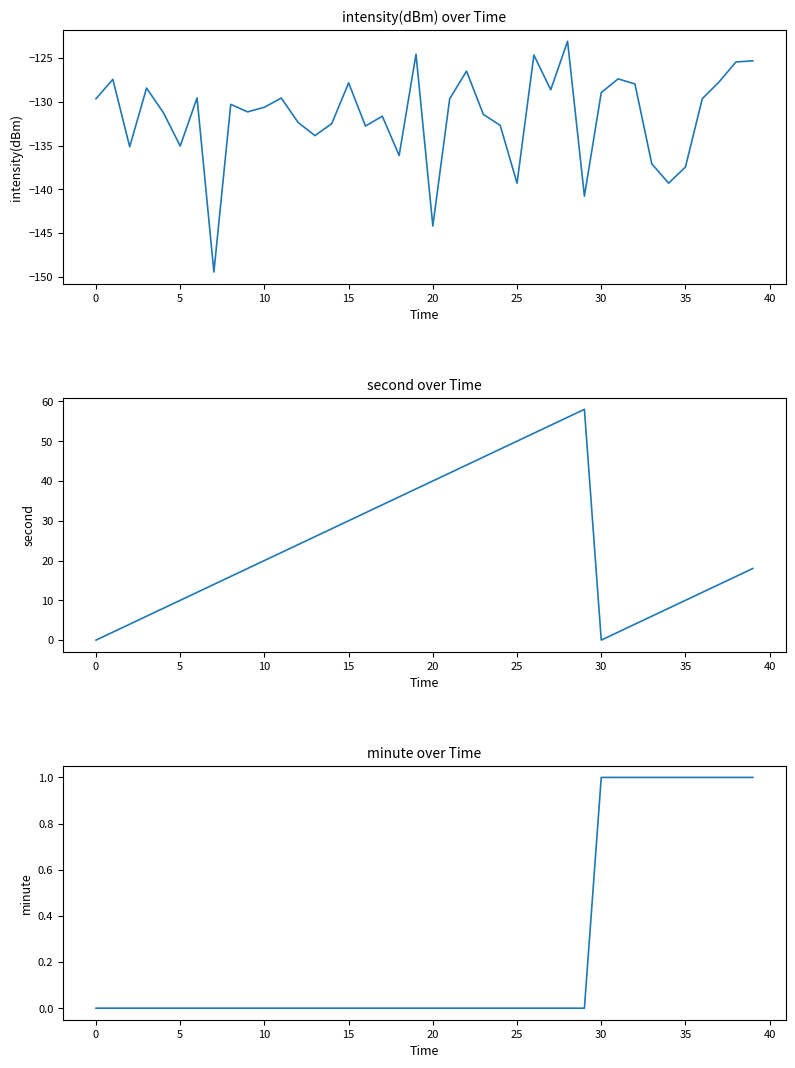

What is the maximum value shown in the chart?

58.0